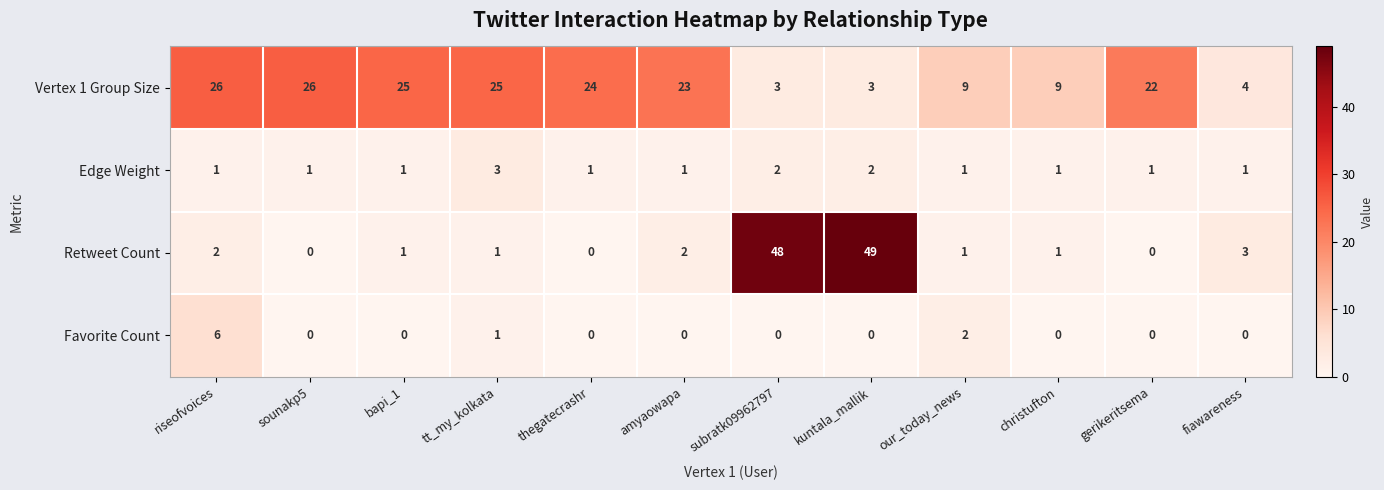

Between subratk09962797 and our_today_news, which series saw the biggest shift?

Retweet Count